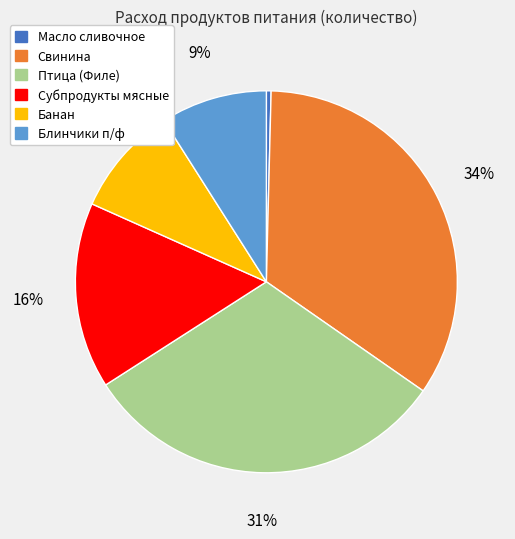

Is it true that Блинчики п/ф is 9% of the pie?

True